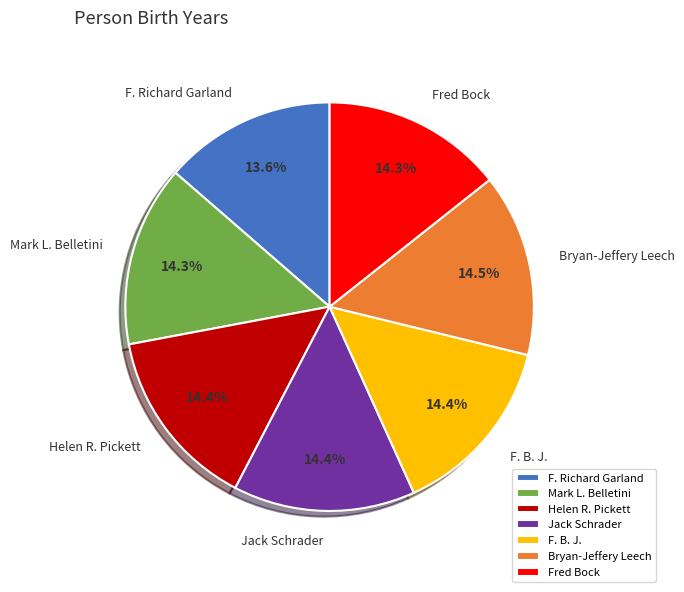

What percentage is the Helen R. Pickett slice, to the nearest percent?

14%